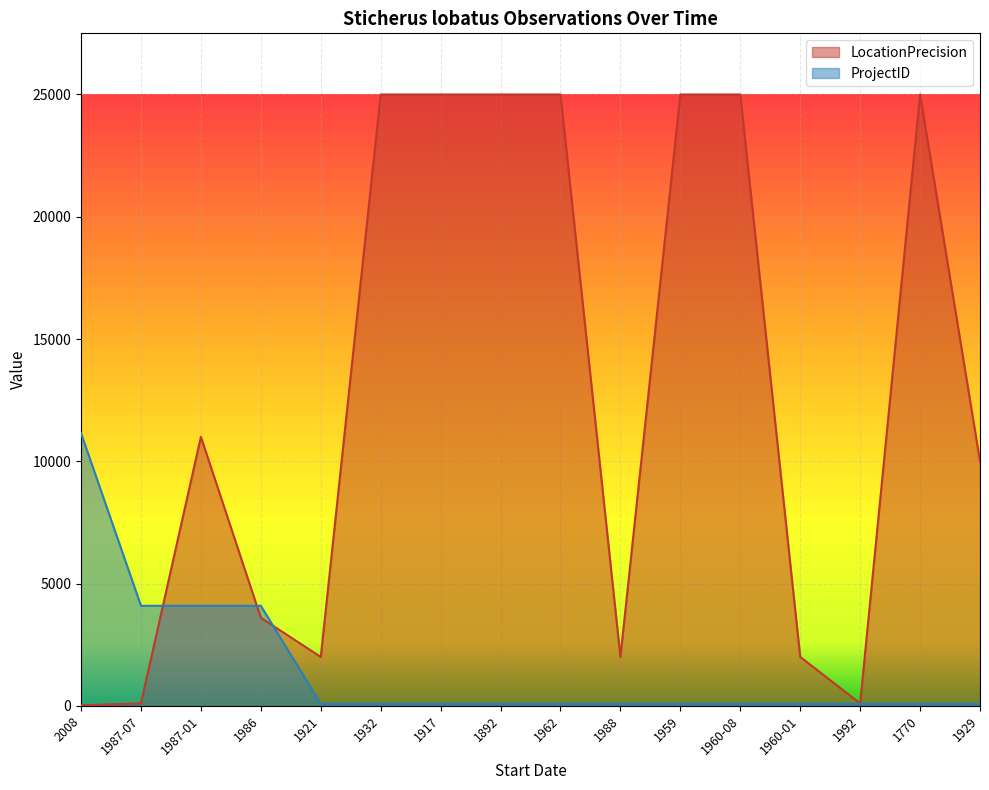

True or false: LocationPrecision has a value of 38 at 1992.

False